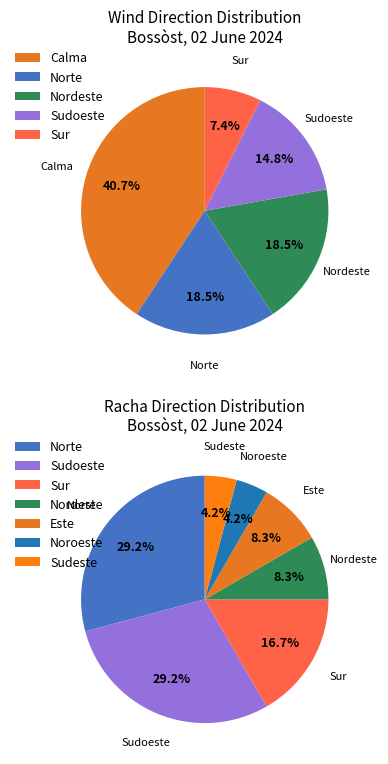

Is there a majority slice in this chart?

No